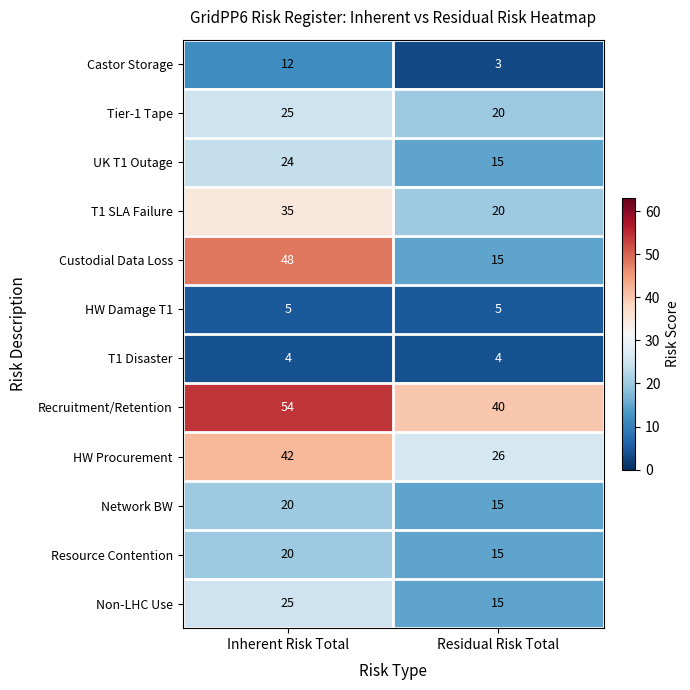

What is the difference between the highest and lowest values at Residual Risk Total?

37